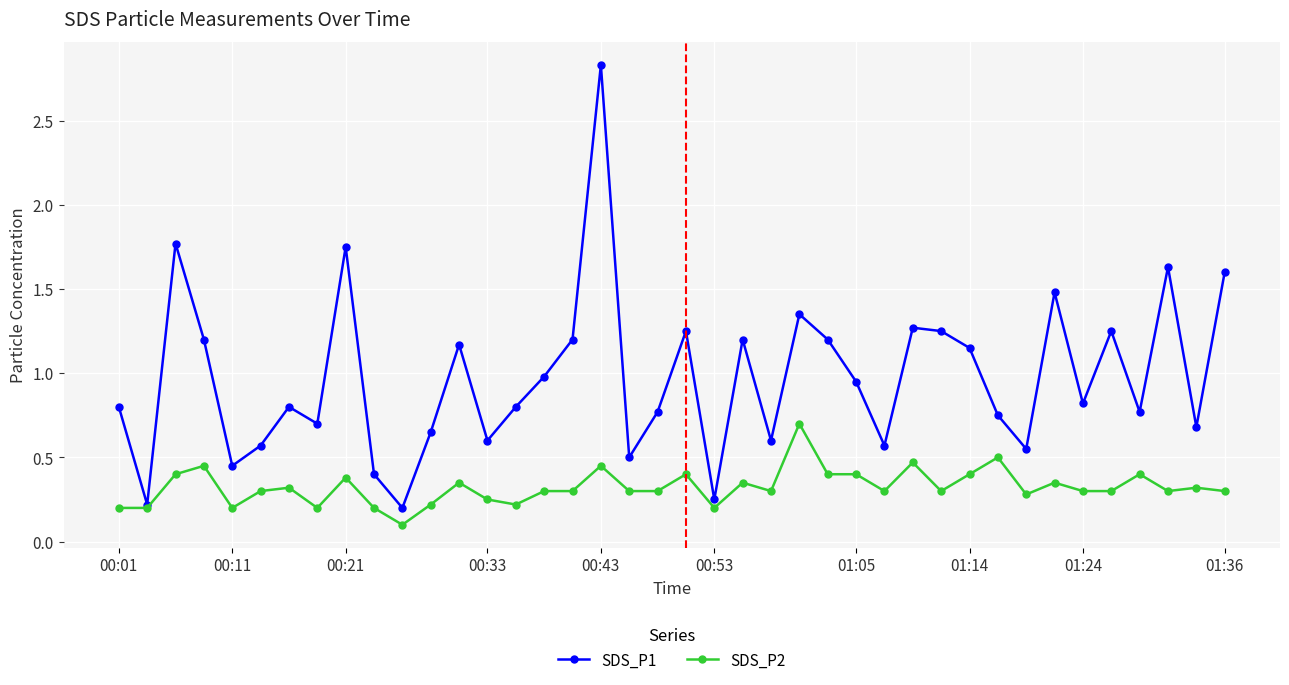

Which series has the largest total across all categories?

SDS_P1